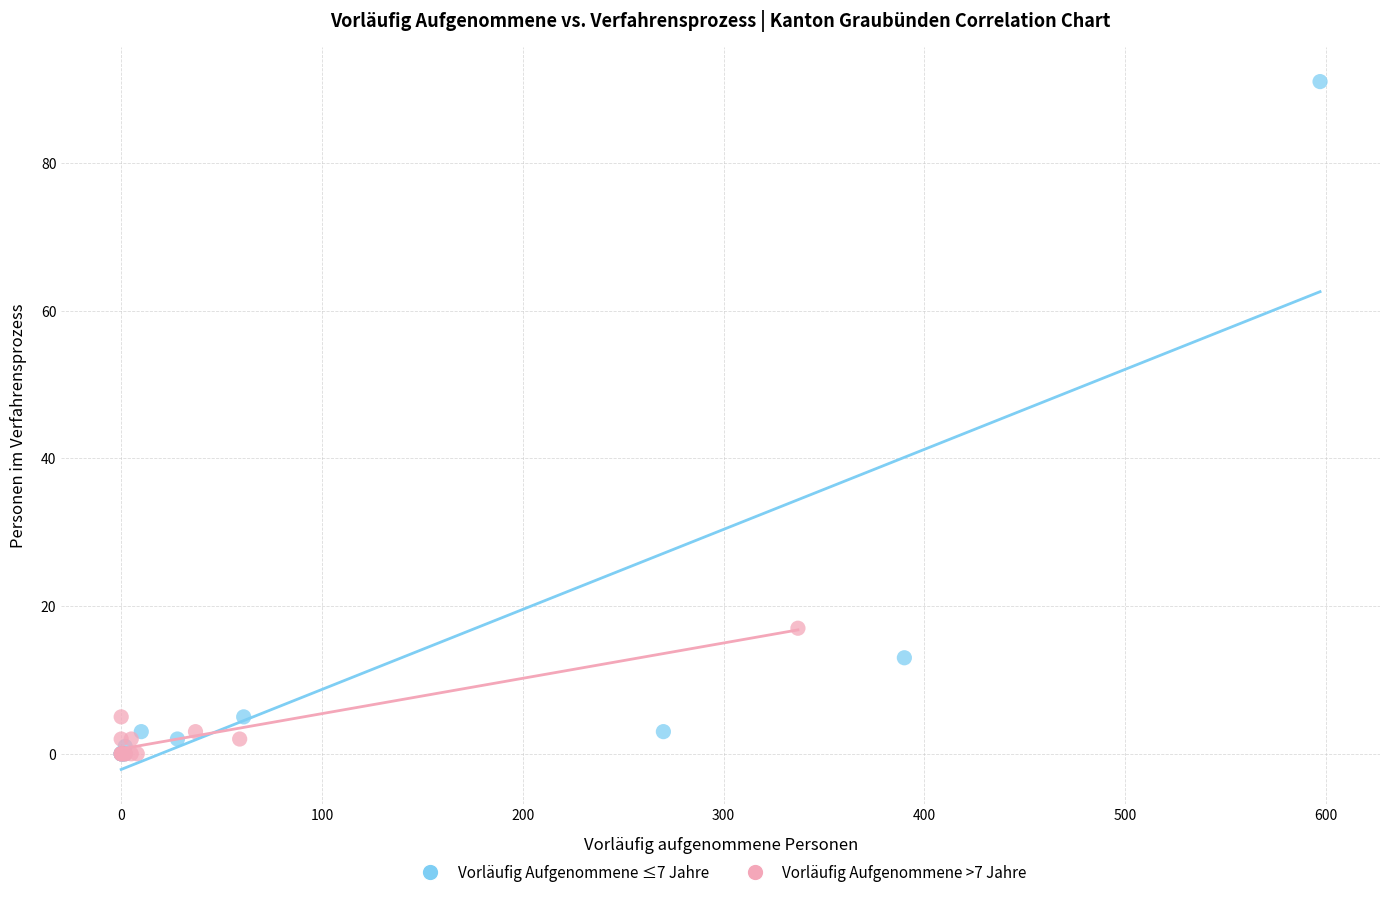

Which series reaches the maximum Y coordinate?

Vorläufig Aufgenommene ≤7 Jahre